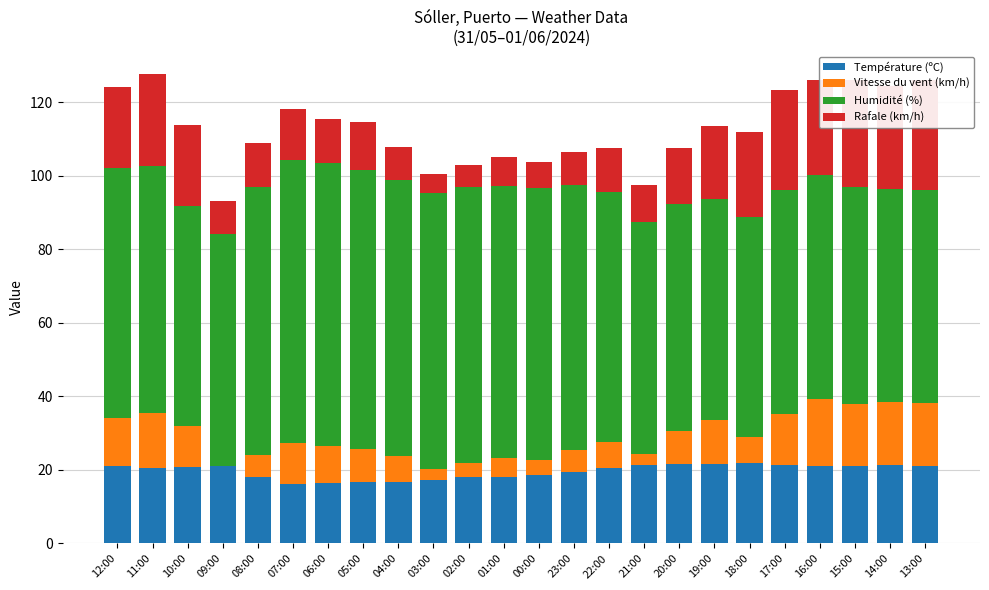

What is the minimum value for Rafale (km/h)?

5.0